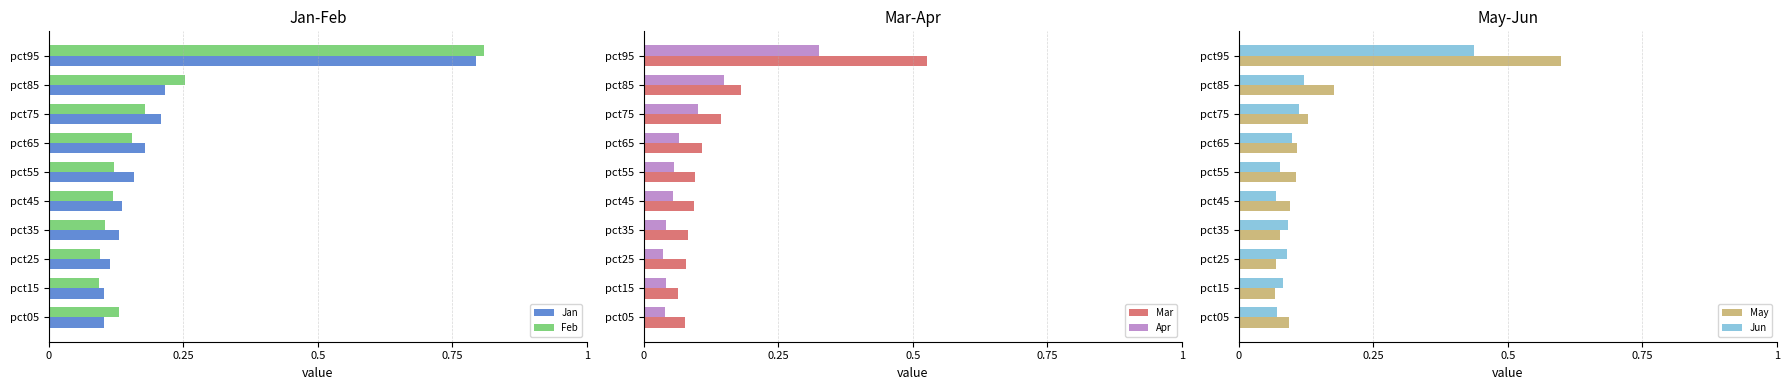

At which label does Feb reach its peak?

pct95